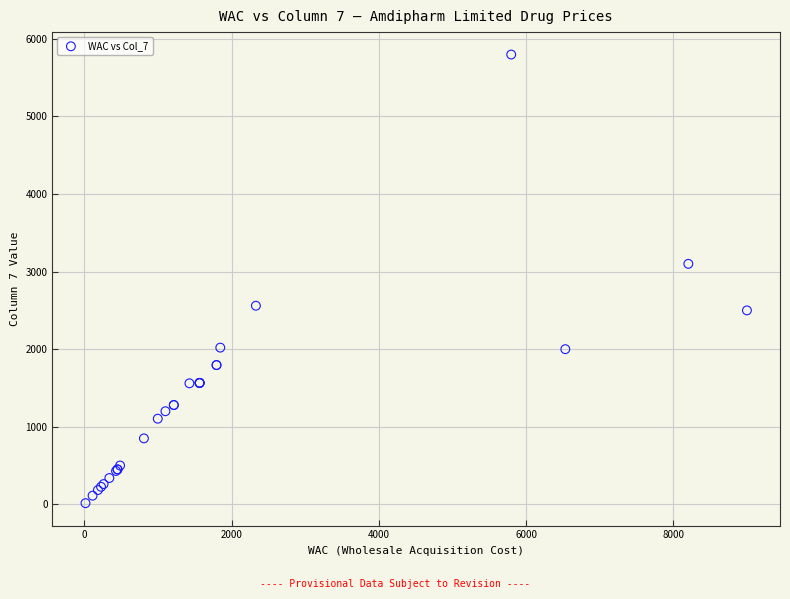

What Y value in the scatter plot is closest to 2906?

3100.0